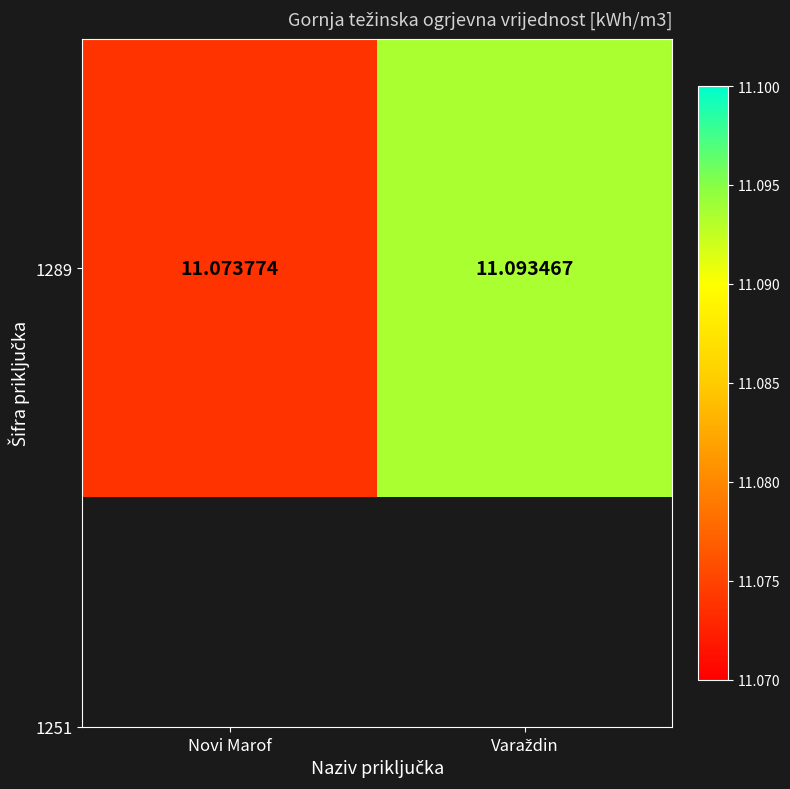

Reading right to left, what are all the values shown in this chart?

11.1	11.1